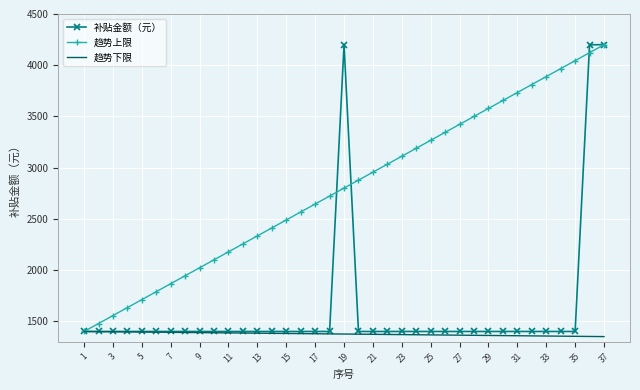

Rank the series by their average value, from highest to lowest.

趋势上限, 补贴金额（元）, 趋势下限